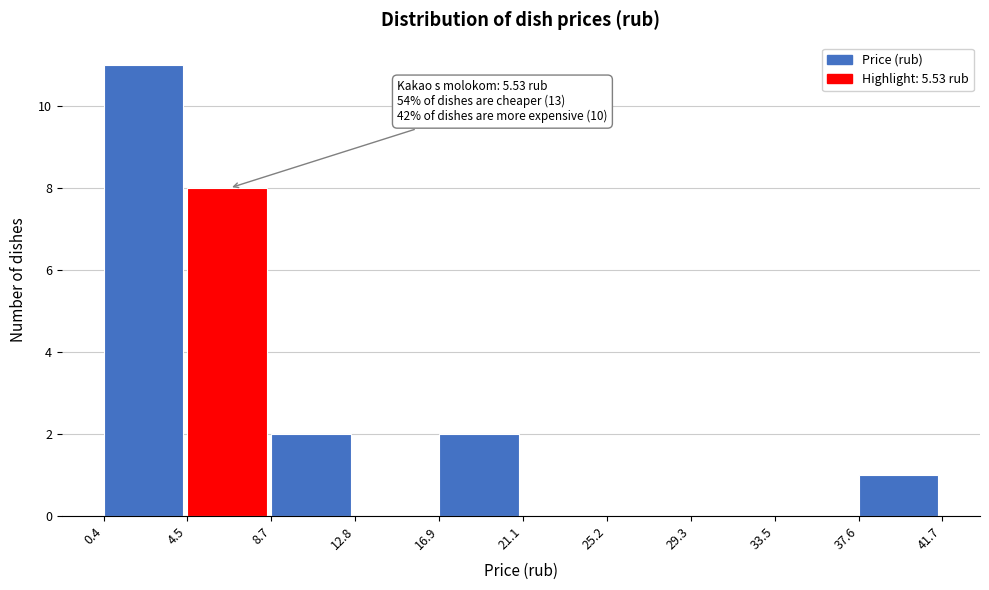

Which range on the x-axis has the tallest bar?

0.4 to 4.5